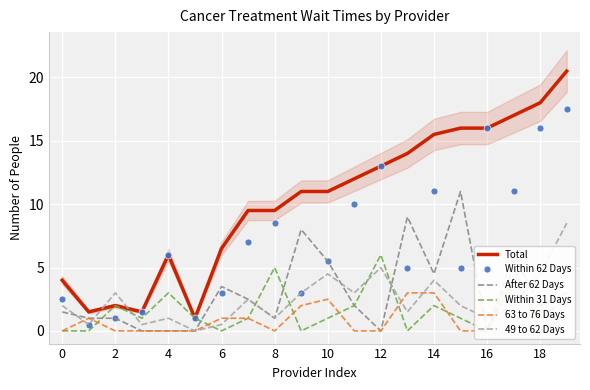

What is the maximum value for Within 62 Days?

17.5